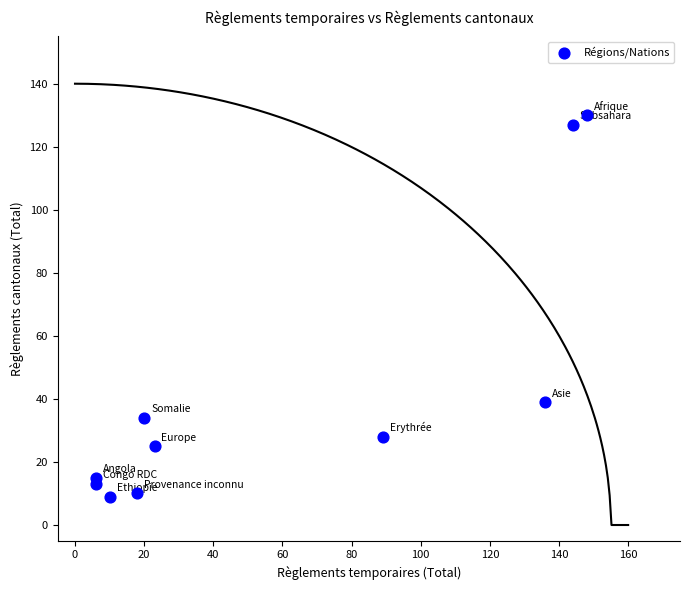

What is the average X value?

60